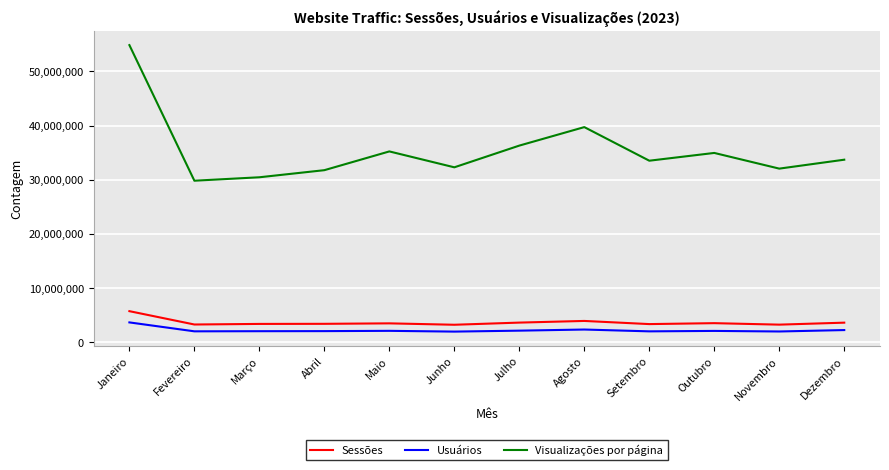

True or false: Sessões and Usuários intersect in this chart.

False